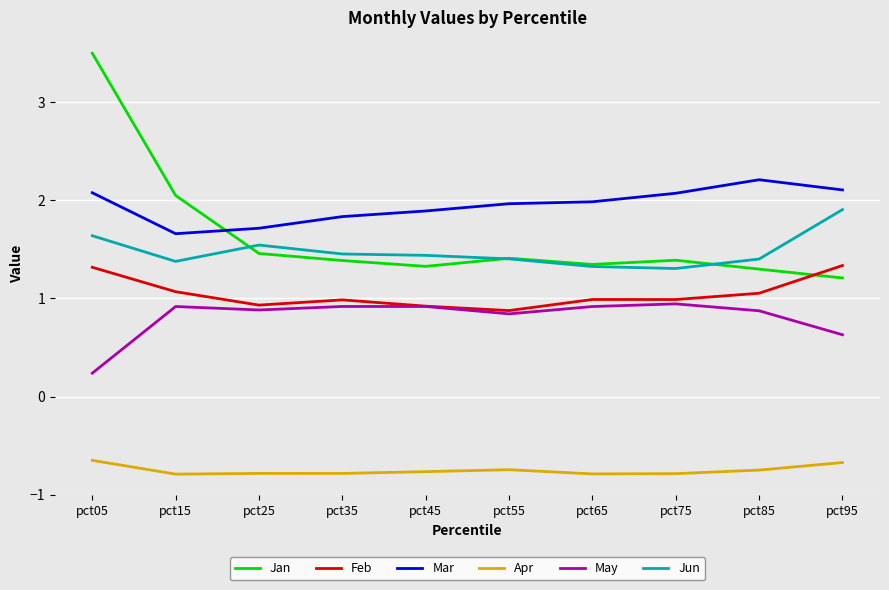

Is it true that Jun equals 0.9 at pct75?

False